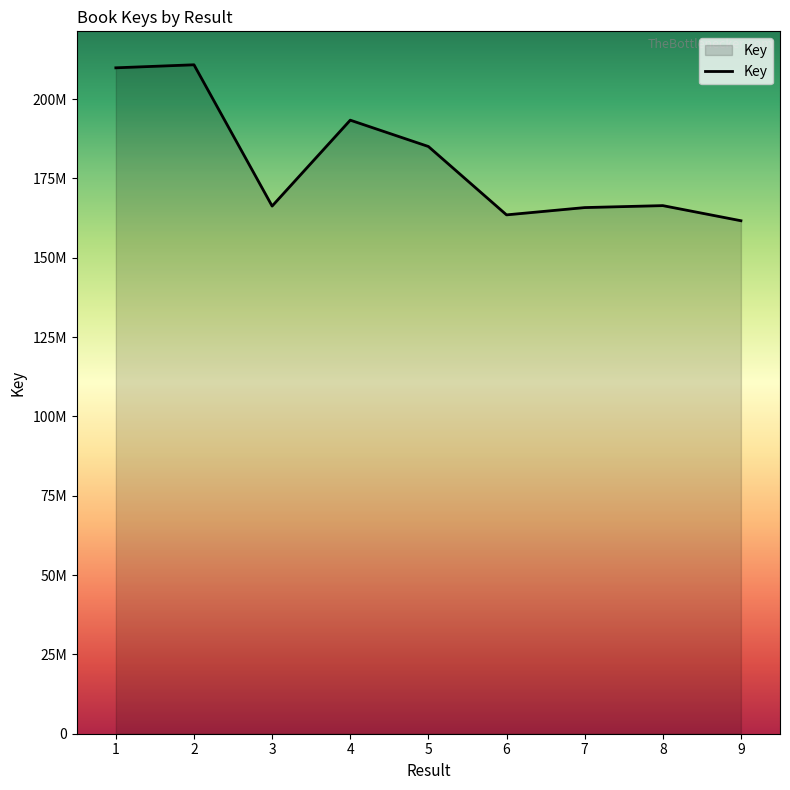

True or false: the data shows 210786905 at 2.

True